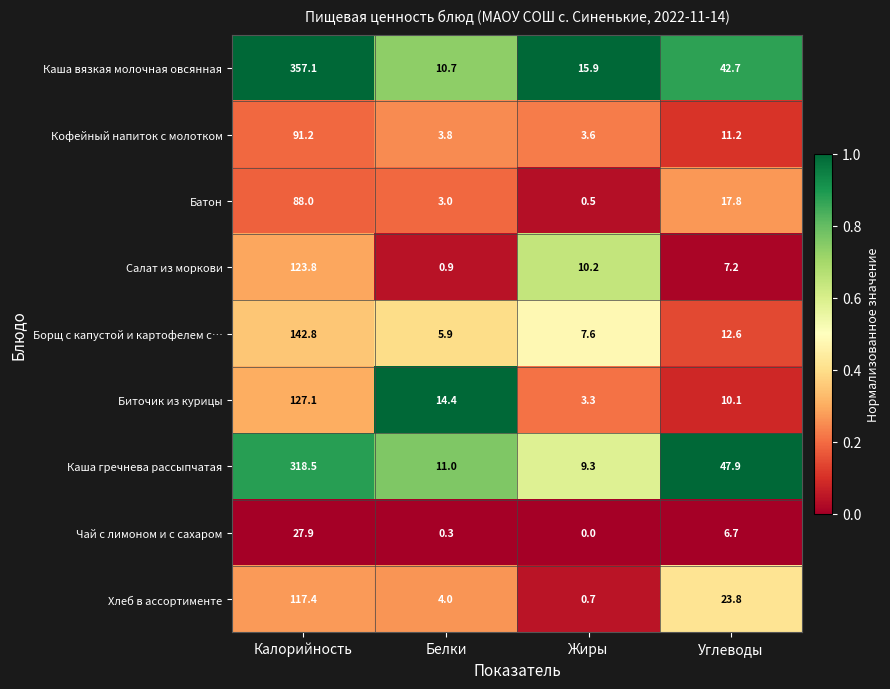

Which series has the widest spread of values?

Каша вязкая молочная овсянная